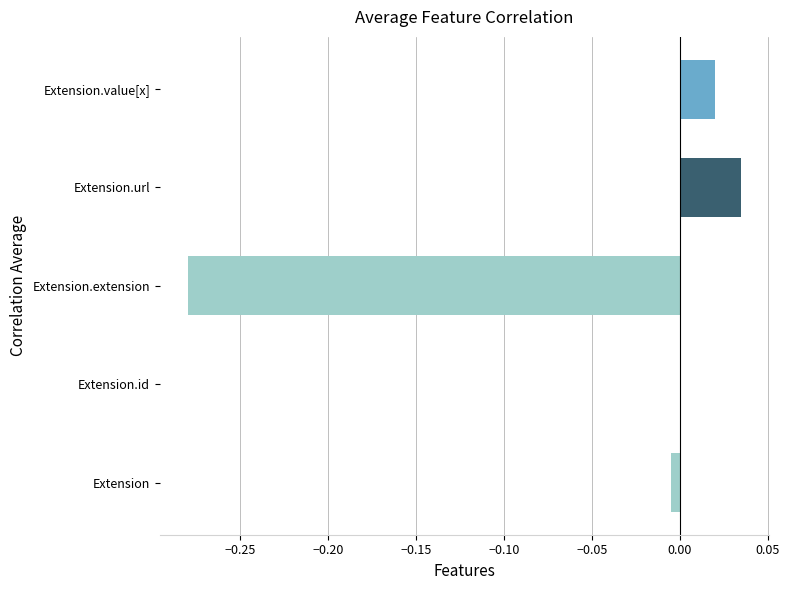

Count the number of categories in the chart.

5